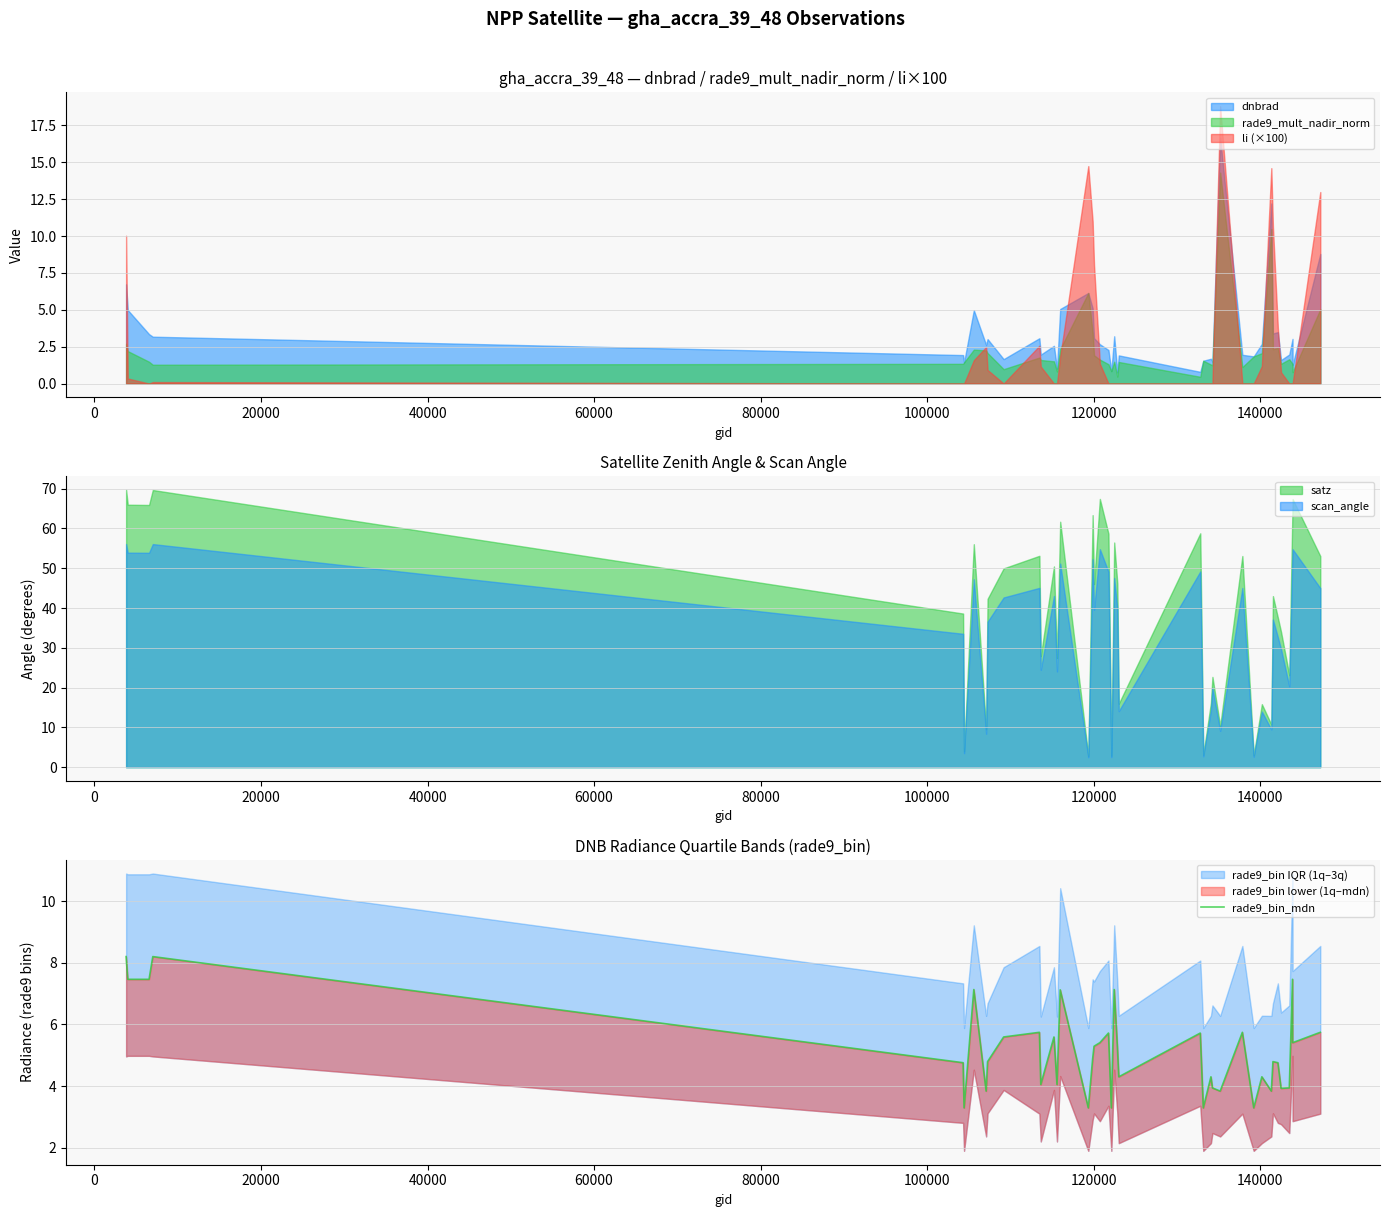

What is the minimum value for scan_angle?

2.5